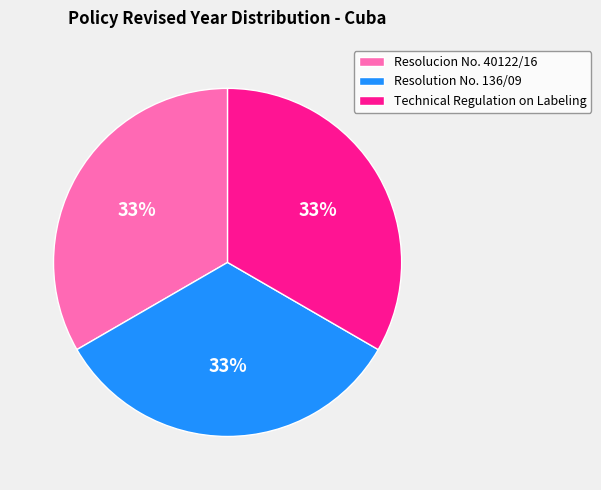

Approximately how many times larger is the value at Technical Regulation on Labeling compared to Resolucion No. 40122/16?

1.0